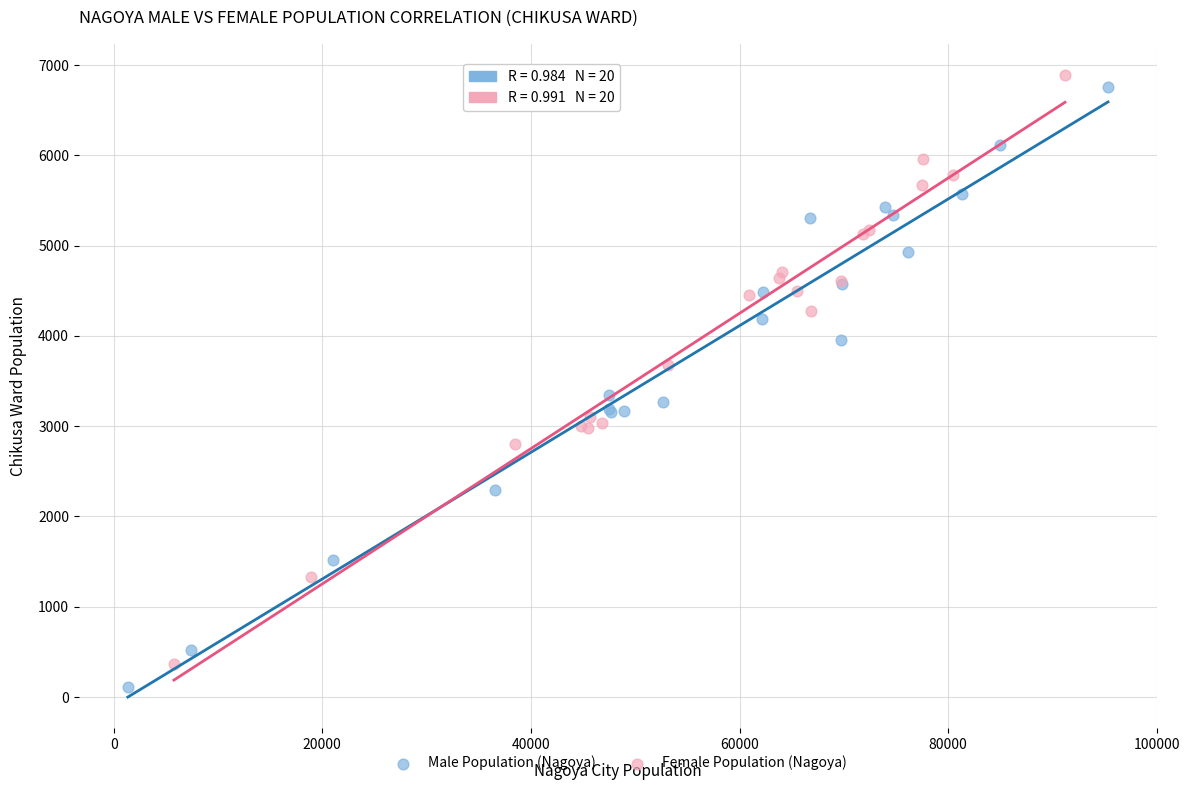

Which series reaches the minimum Y coordinate?

Male Population (Nagoya)